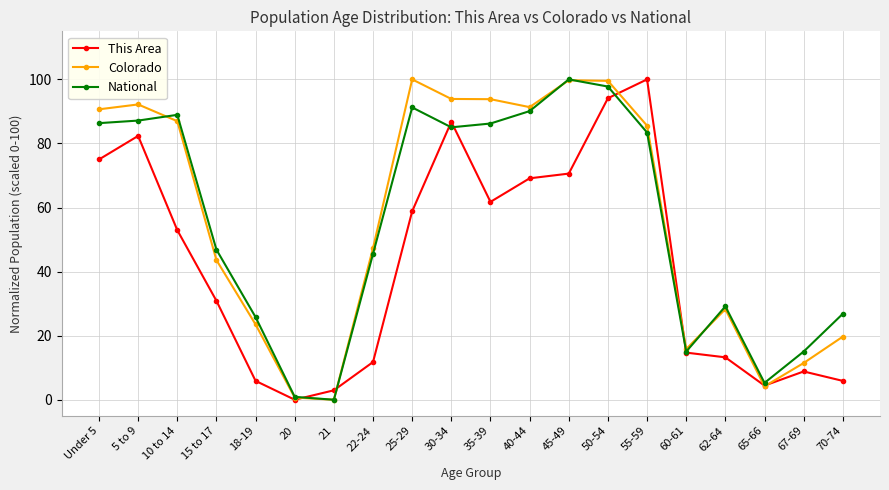

The value of Colorado at 67-69 is 16.2. True or false?

False